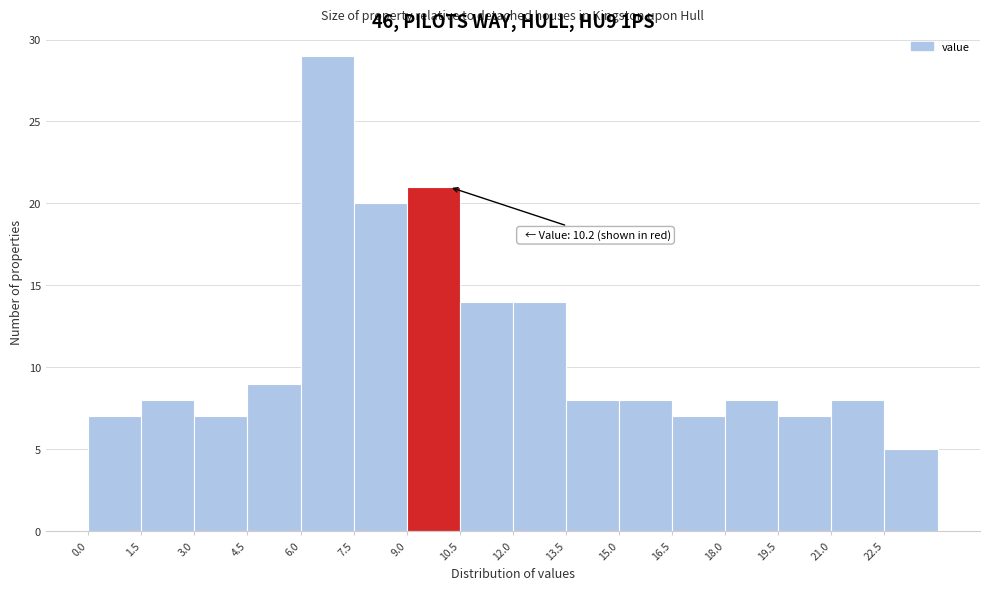

Which range on the x-axis has the tallest bar?

6.0 to 7.5